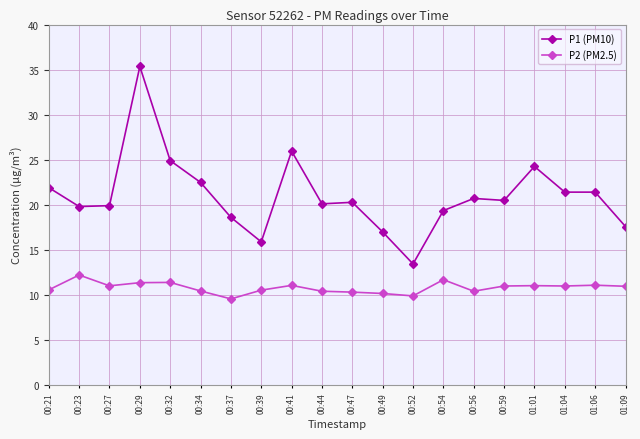

What is the maximum value for P2 (PM2.5)?

12.2